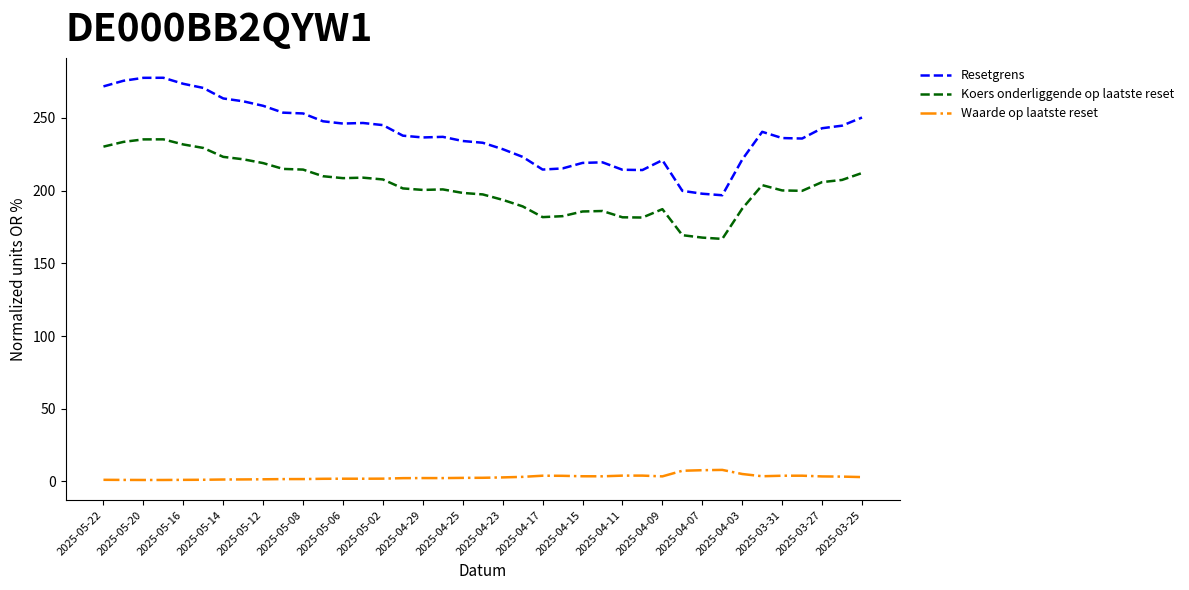

Which series has the largest total across all categories?

Resetgrens